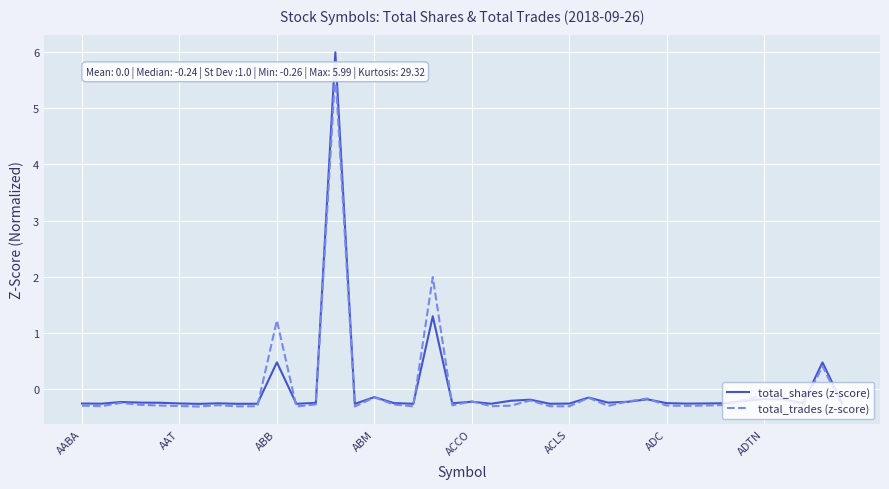

What is the difference between the second highest and second lowest values in the total_trades (z-score) series?

2.3